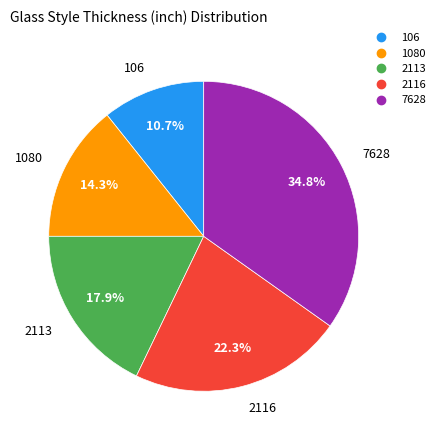

Does 106 represent more than half of the total?

No